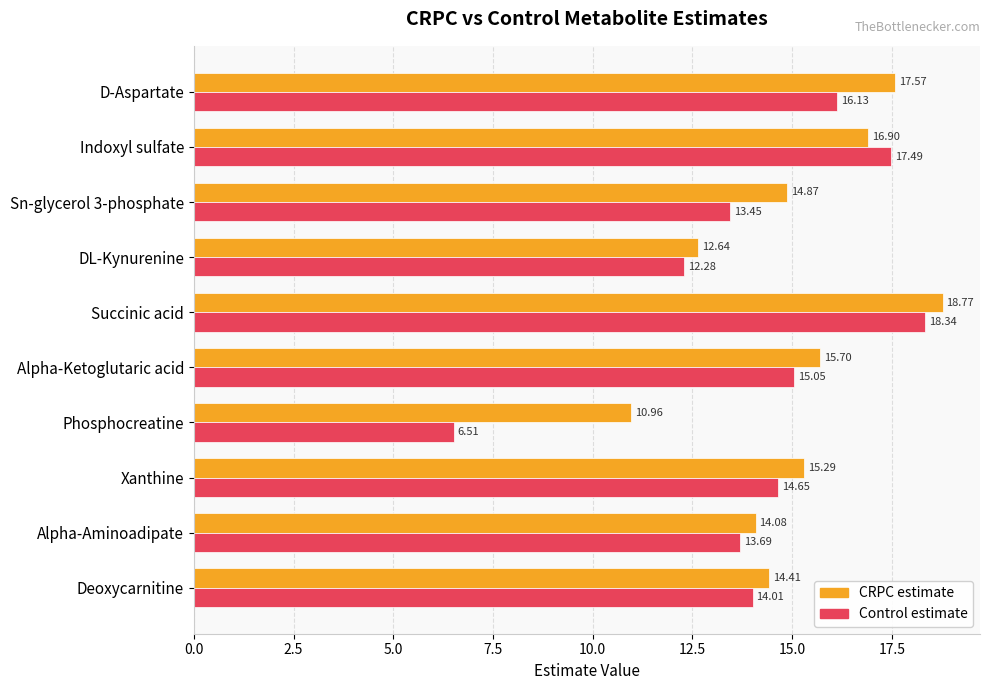

What is the total value across all series at Succinic acid?

37.1